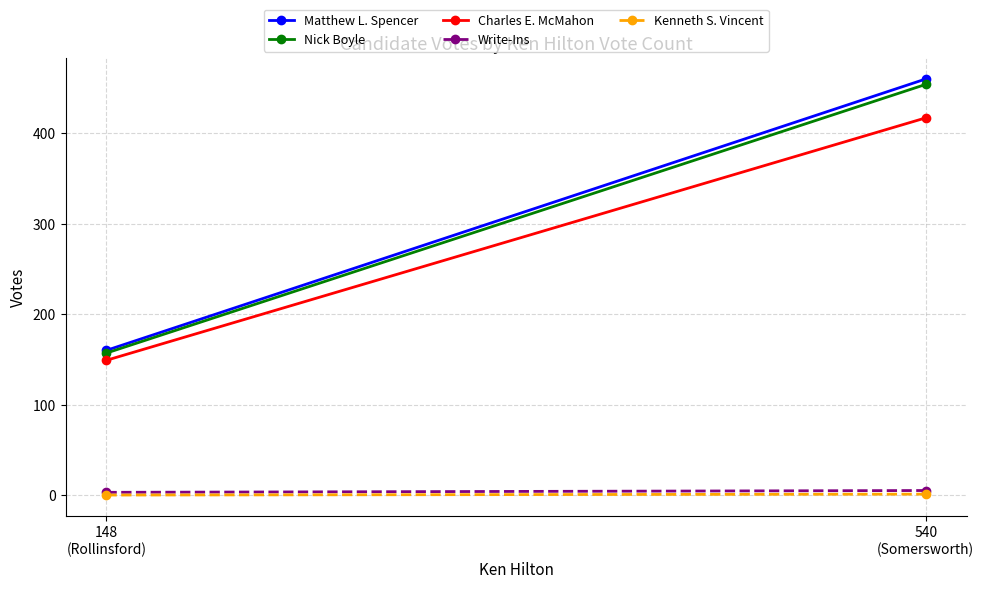

What is the difference between the Kenneth S. Vincent values at 540
(Somersworth) and 148
(Rollinsford)?

1